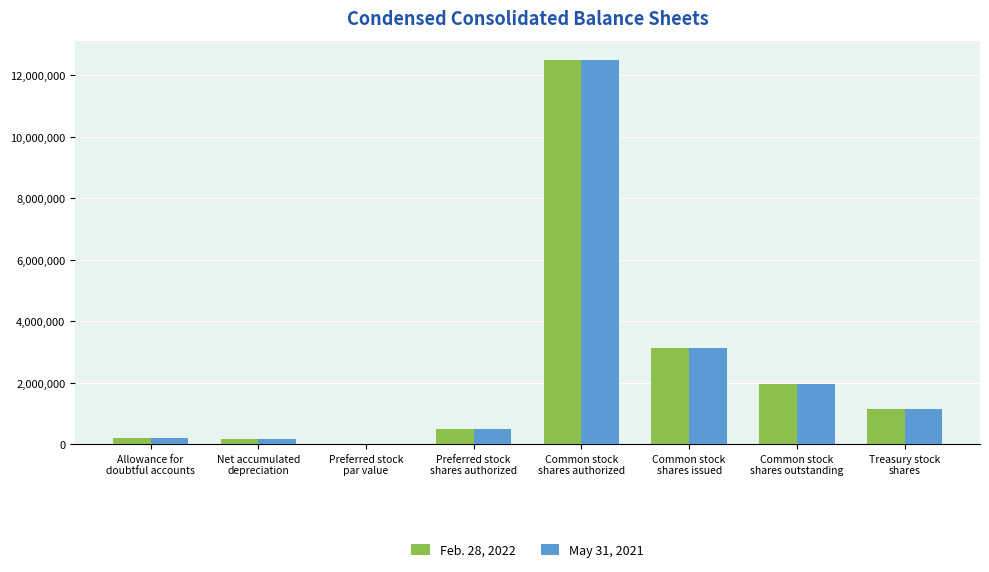

How many categories are shown in the chart?

8